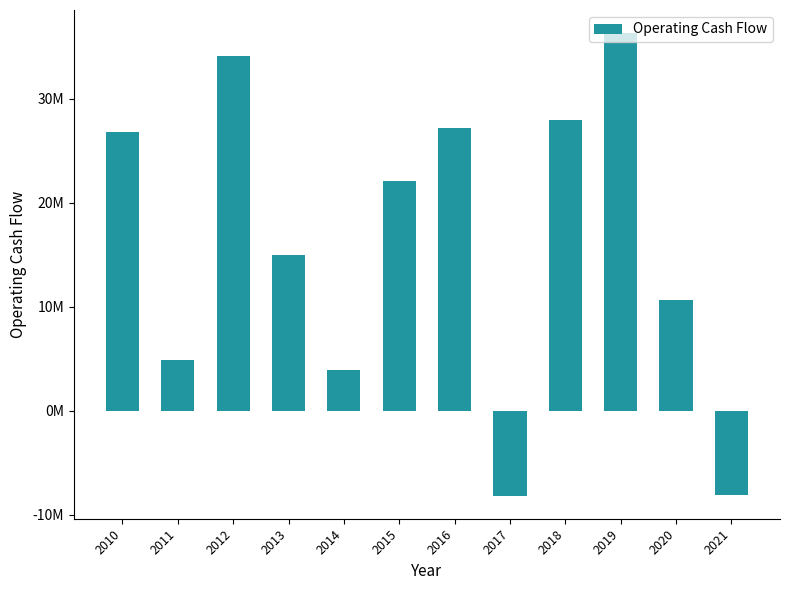

Does the chart contain any negative values?

Yes